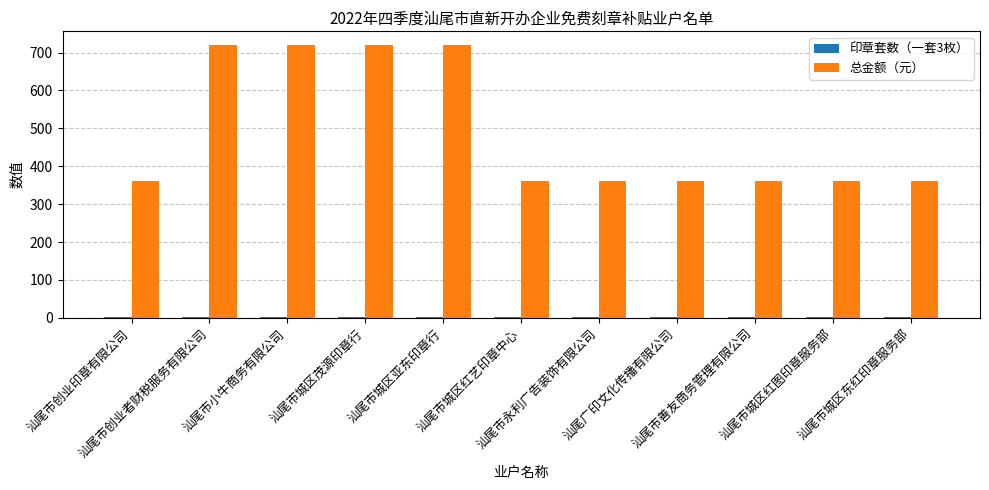

Which series has the largest total across all categories?

总金额（元）